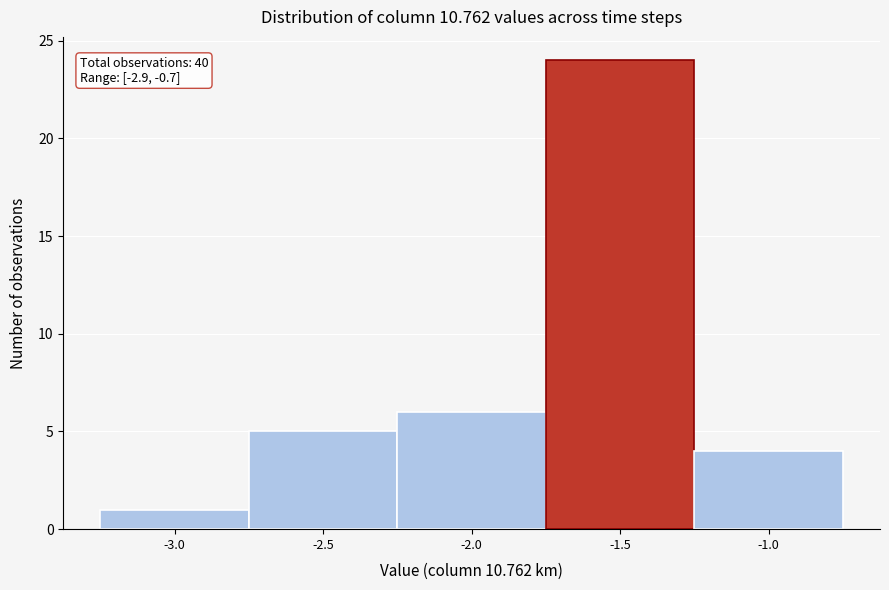

Reading left to right, what are all the values shown in this chart?

-3.0=1	-2.5=5	-2.0=6	-1.5=24	-1.0=4